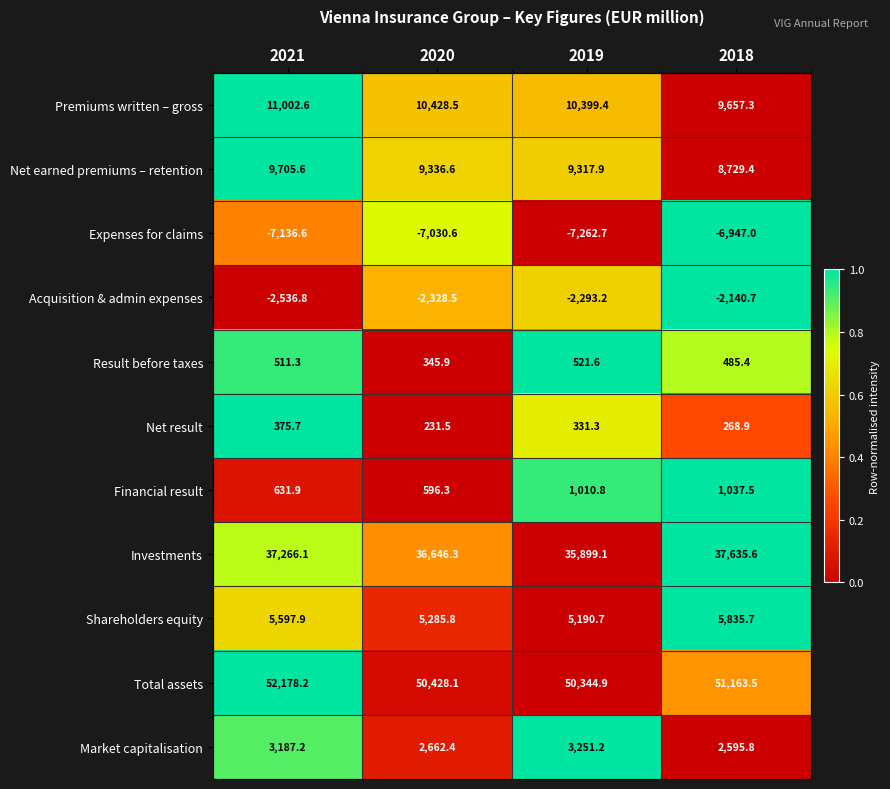

Which series has the largest total across all categories?

Total assets